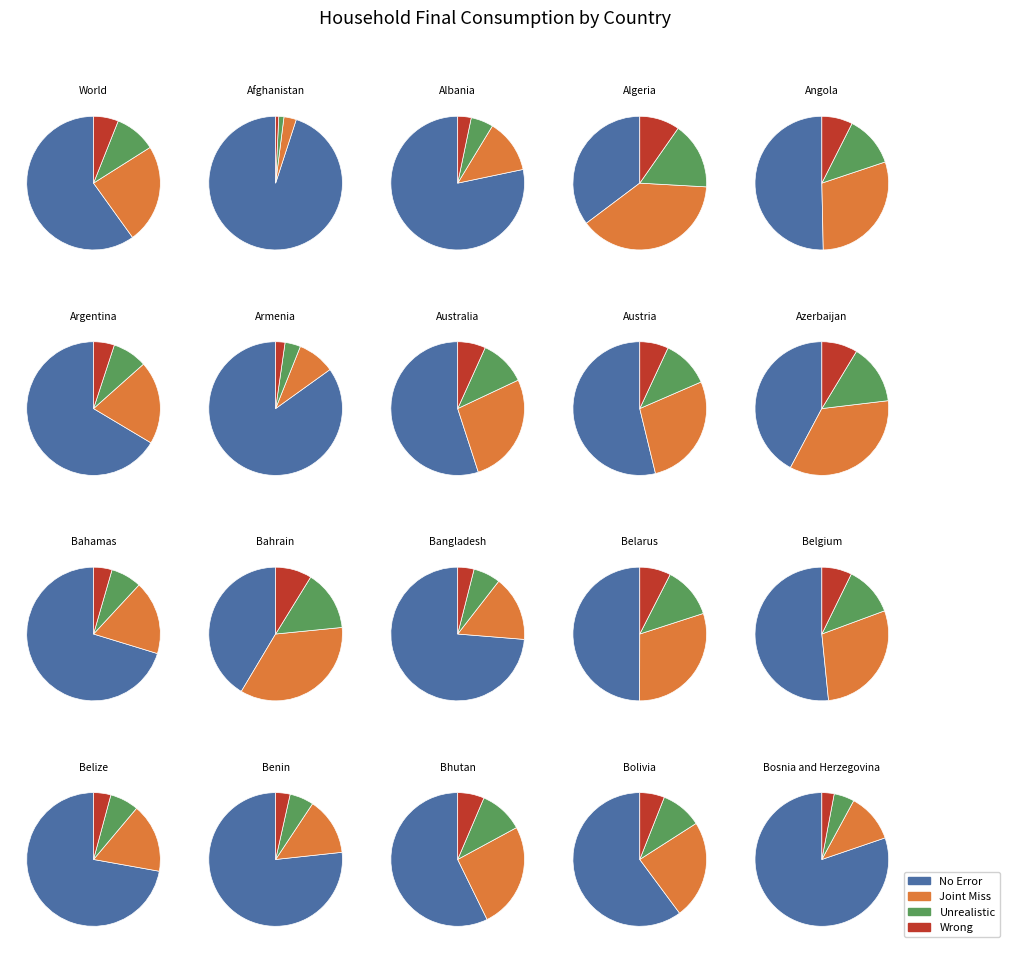

Does 13 account for over 50% of the chart?

No